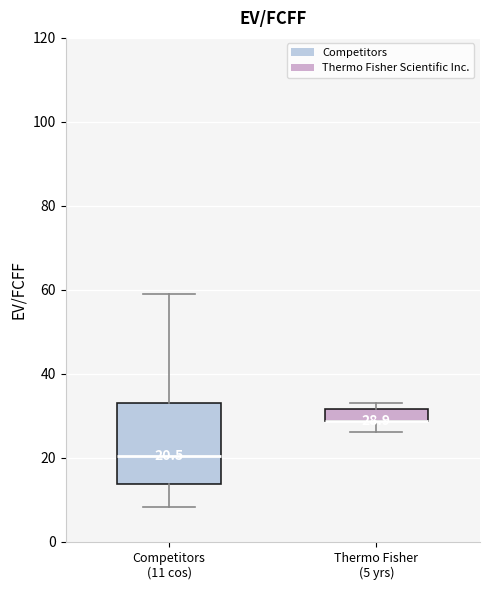

Comparing the boxes themselves (not the whiskers), which one is the tallest?

Competitors (11 cos)